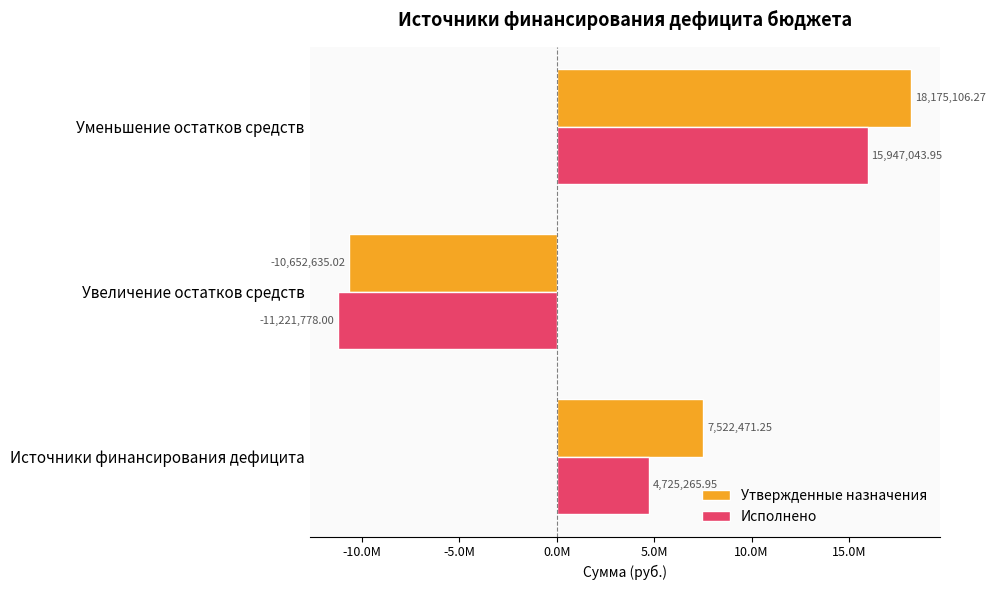

Rank the series by their maximum value, from lowest to highest.

Исполнено, Утвержденные назначения